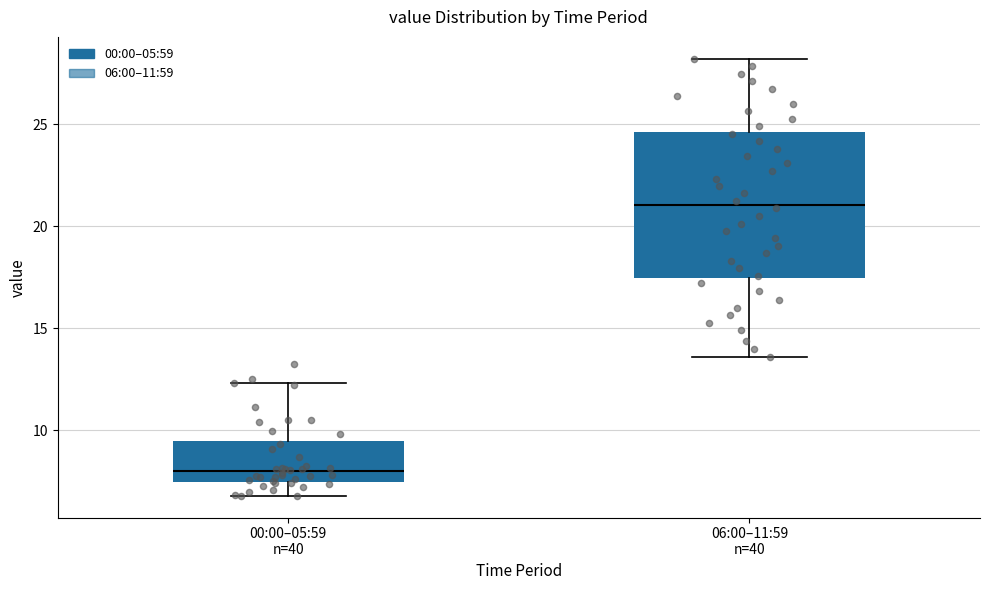

Which box has the highest median line?

06:00–11:59 n=40